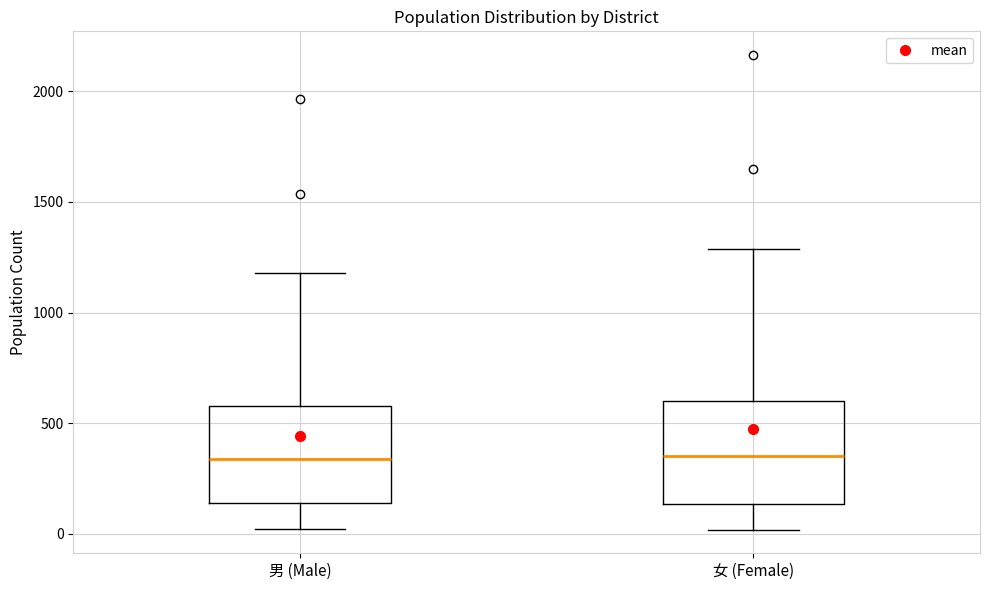

Reading left to right, transcribe this box plot: for each box, give where its median line is, the range the box spans, and where its two whiskers end, as read against the y-axis. The values are not printed on the chart, so give them approximately, as read against the axis.

男 (Male): median 350, box 150 to 600, whiskers 0 to 1200
女 (Female): median 350, box 150 to 600, whiskers 0 to 1300